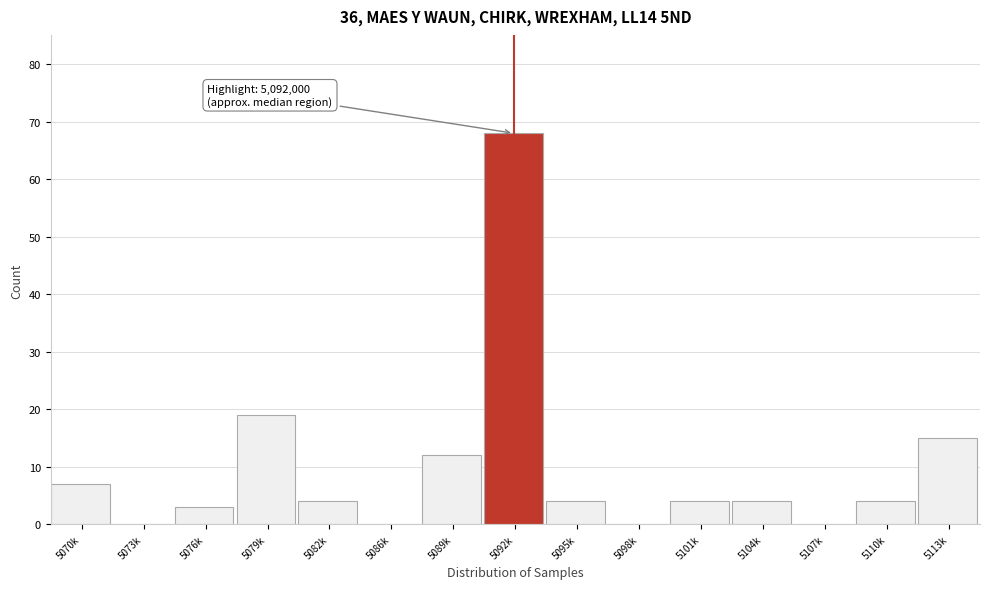

Reading right to left, what are all the values shown in this chart?

5113k=15	5110k=4	5107k=0	5104k=4	5101k=4	5098k=0	5095k=4	5092k=68	5089k=12	5086k=0	5082k=4	5079k=19	5076k=3	5073k=0	5070k=7